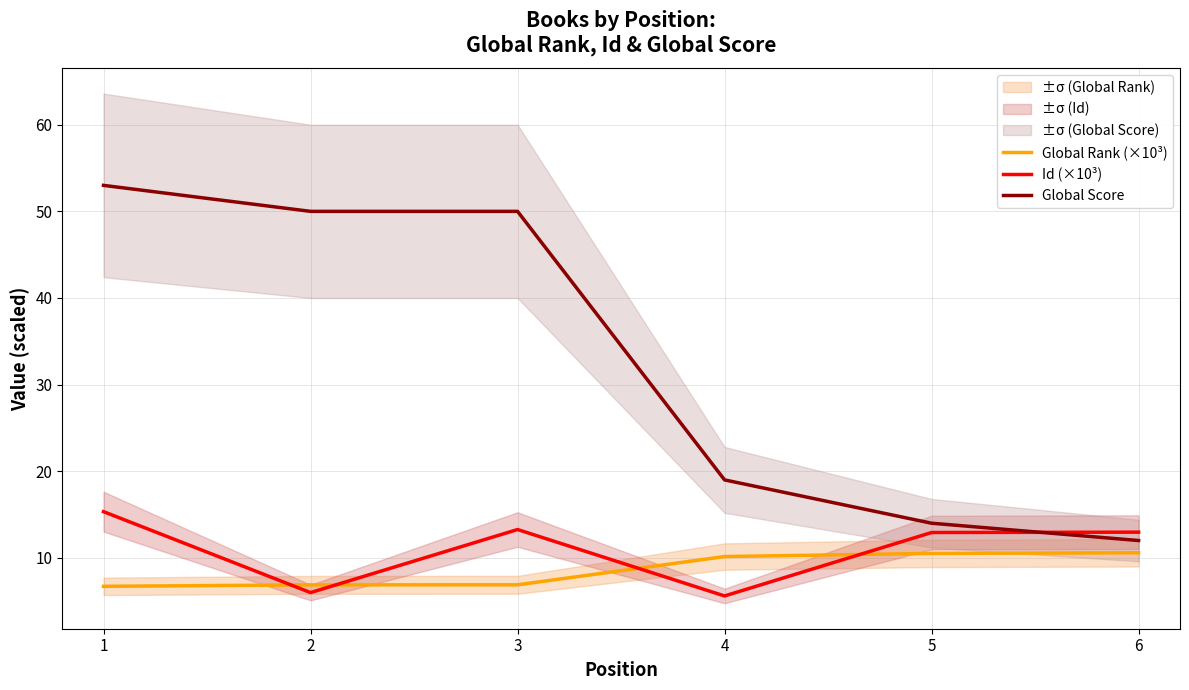

What is the lowest value of the Id (×10³) series?

5.6